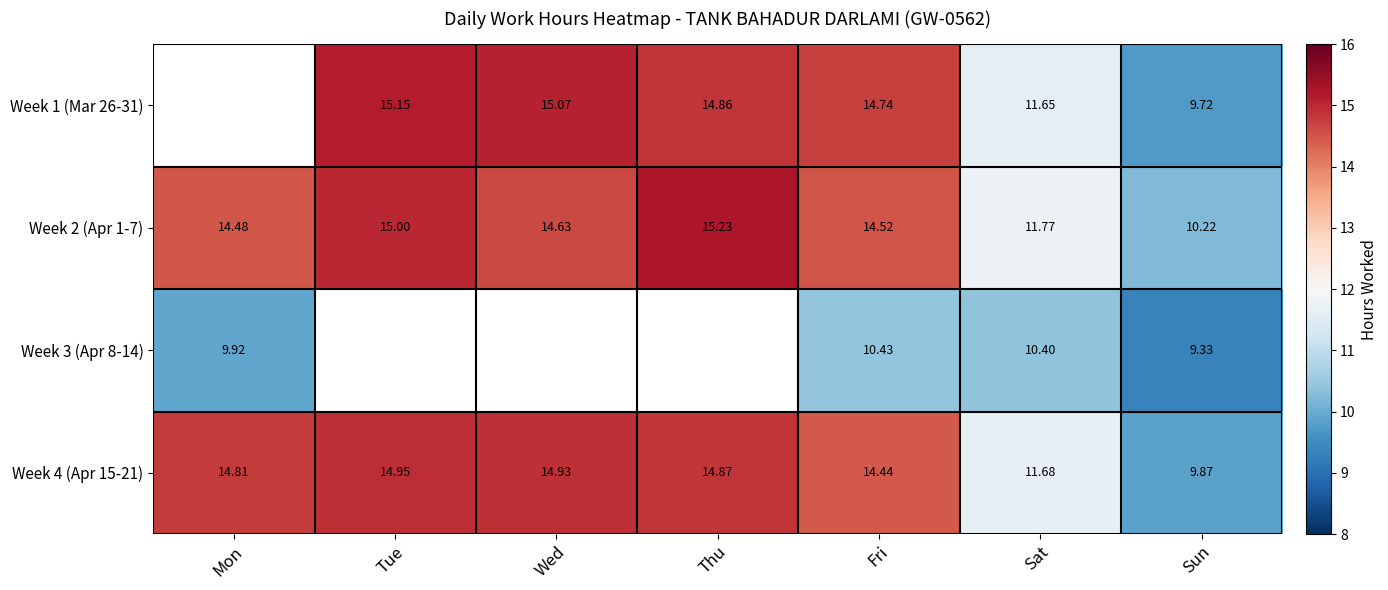

At which label is Week 2 (Apr 1-7) closest to 12?

Sat